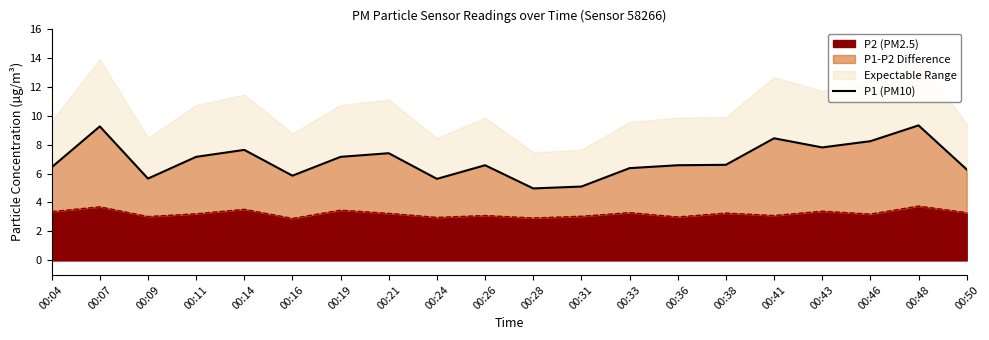

At which label is the value closest to 7?

00:11